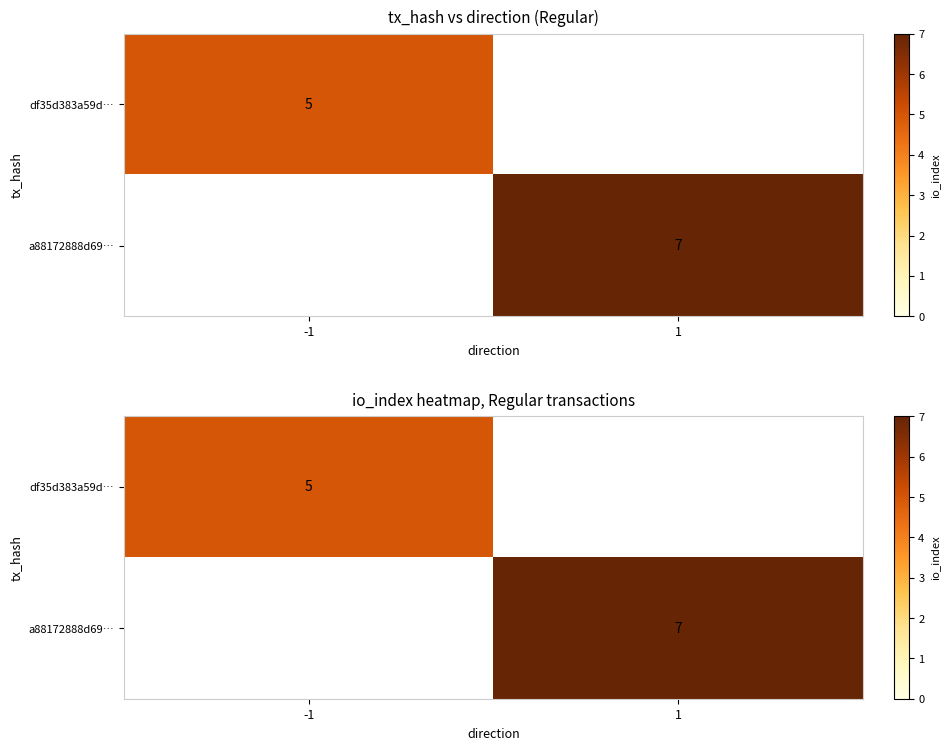

Is the value of a88172888d69… at 1 greater than the value of df35d383a59d… at -1?

Yes